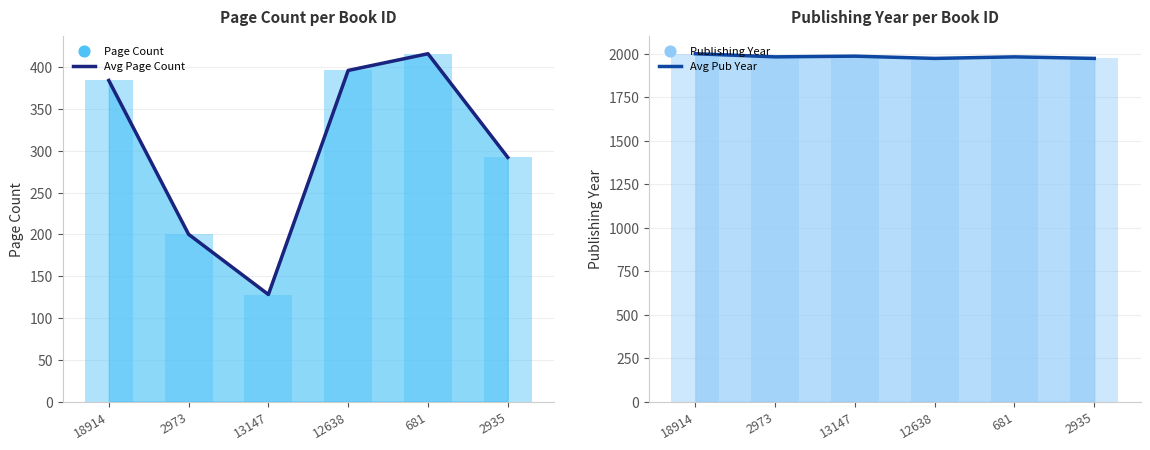

Which series has the largest total across all categories?

7 Day Avg publishingYear